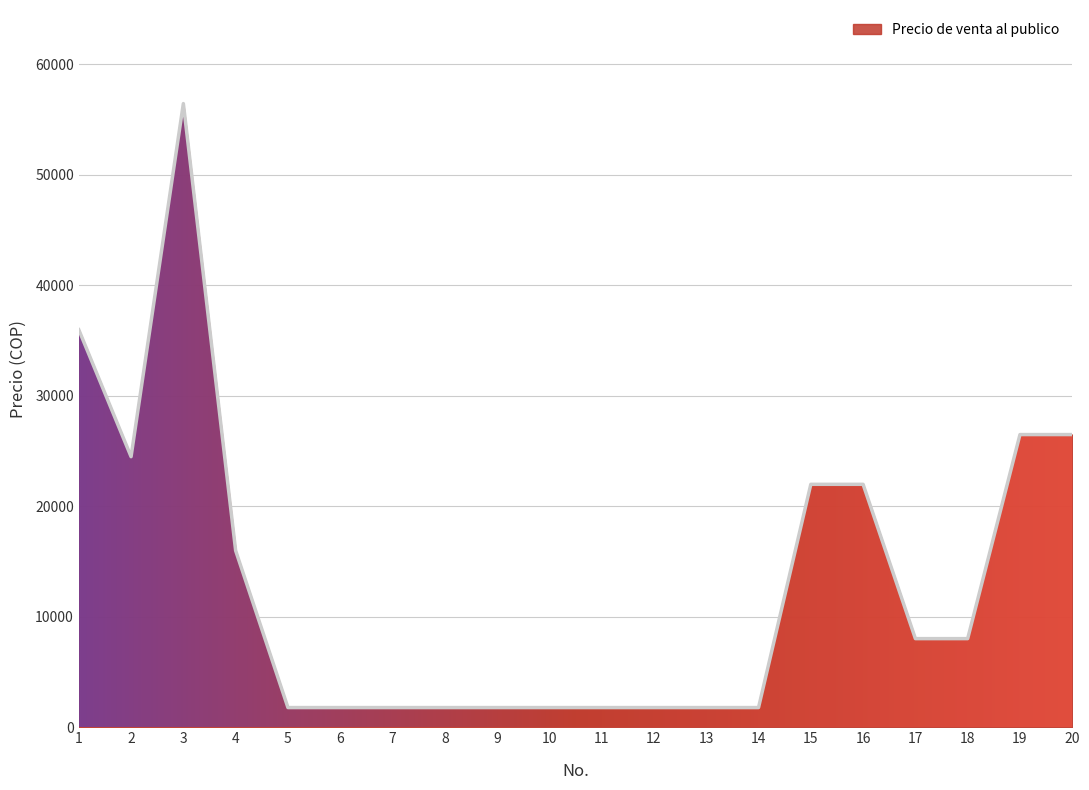

Which has a higher value, 7 or 3?

3